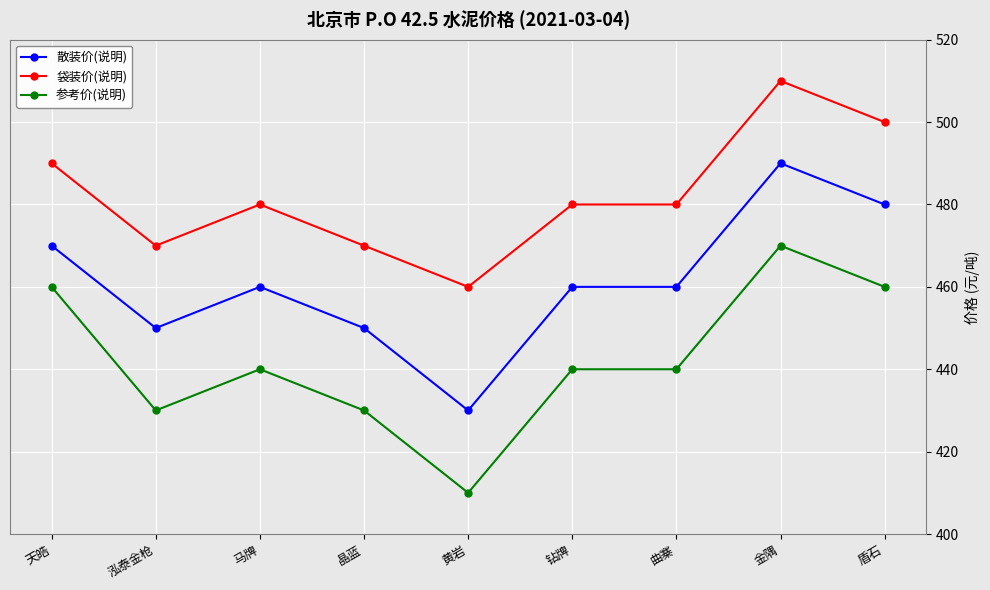

At which label does 参考价(说明) reach its minimum?

黄岩